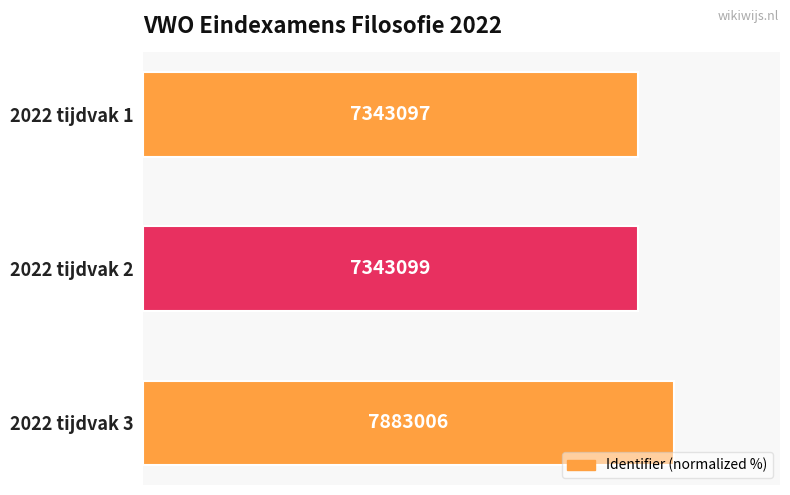

Are the bars horizontal?

Yes